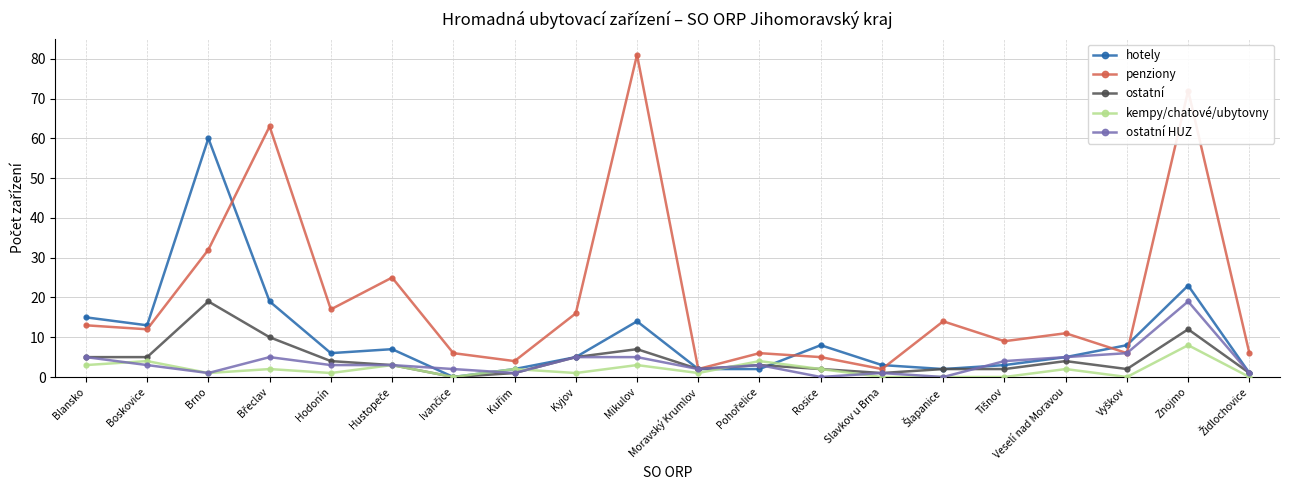

What is the value of the penziony point at the 17th from the left?

11